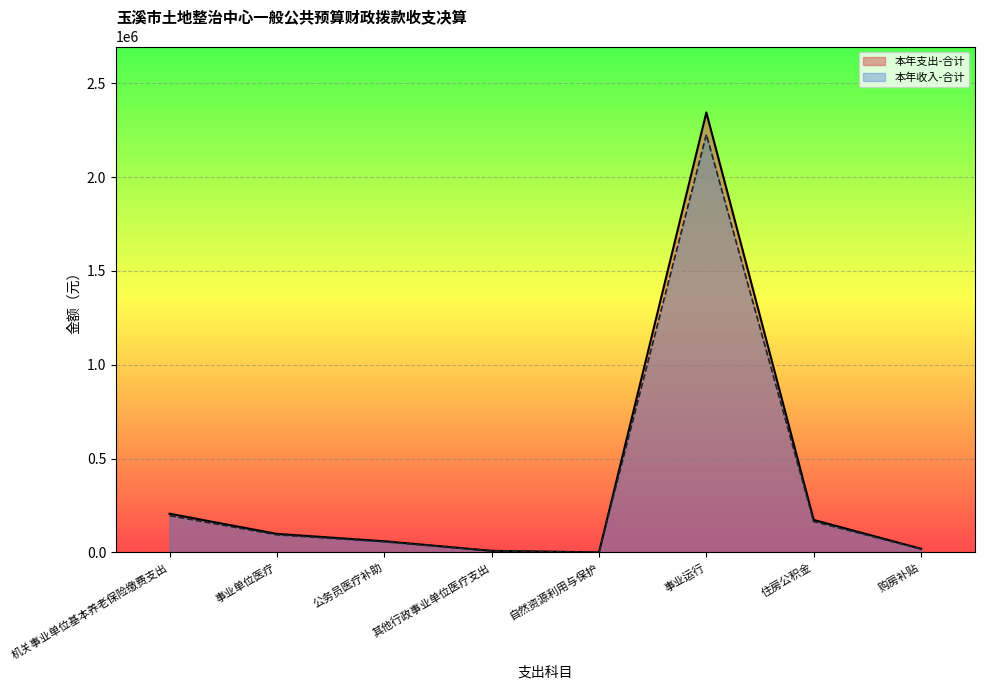

What position from the left is 购房补贴?

8